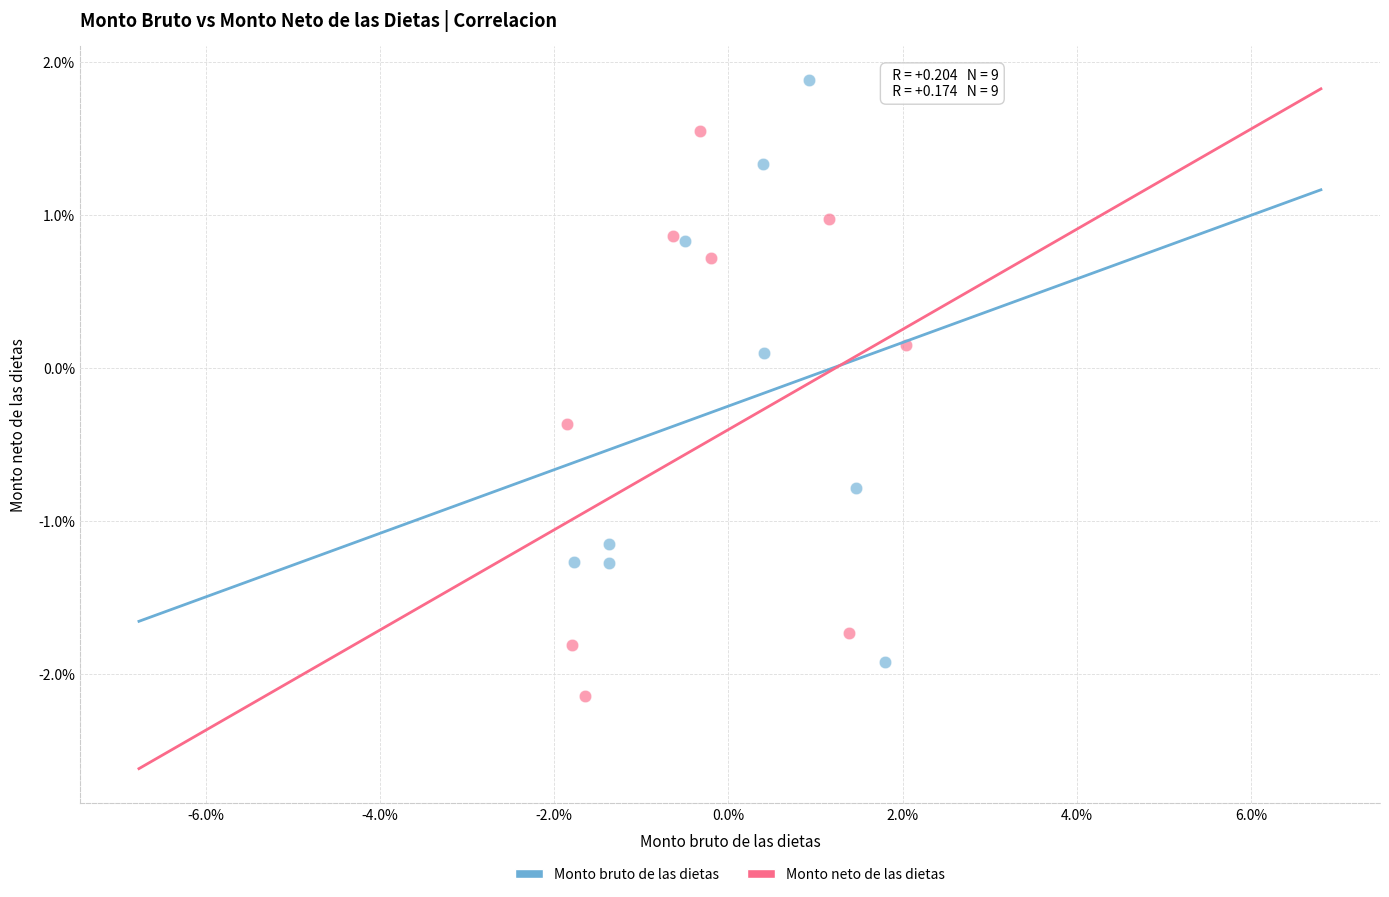

What are all the series names shown in the legend?

Monto bruto de las dietas, Monto neto de las dietas